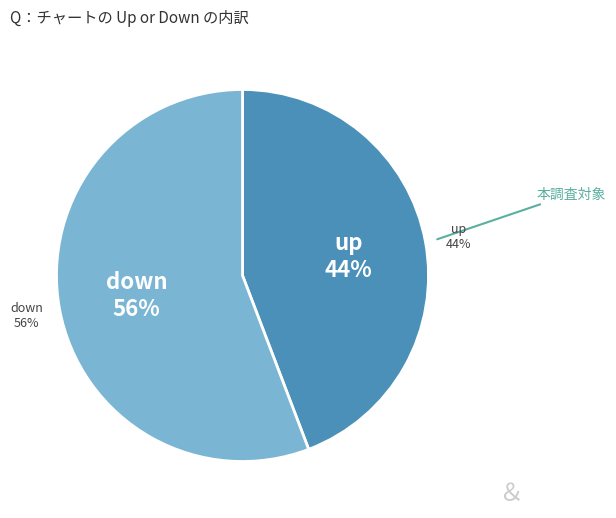

Is it true that down is 50% of the pie?

False